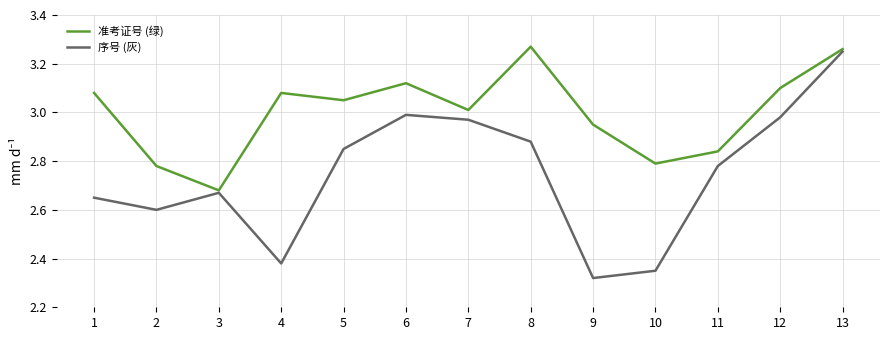

The value of 序号 (灰) at 1 is 2.6. True or false?

True